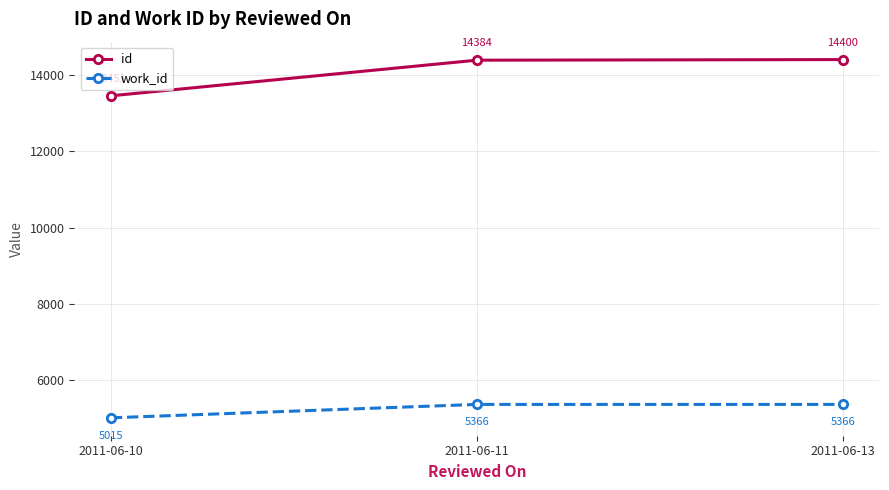

Rank the categories by id value from lowest to highest.

2011-06-10, 2011-06-11, 2011-06-13